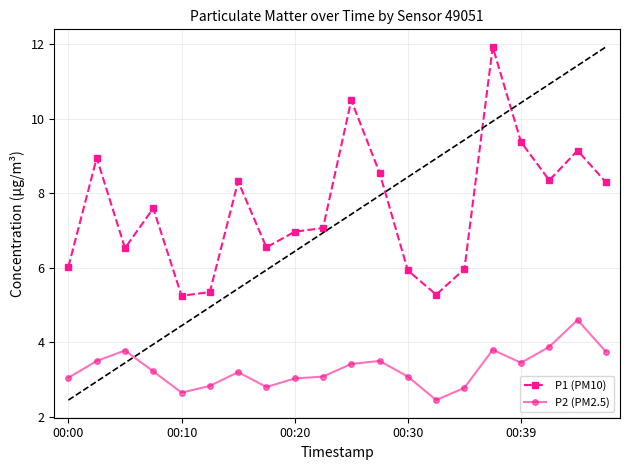

Which series has the largest total across all categories?

P1 (PM10)